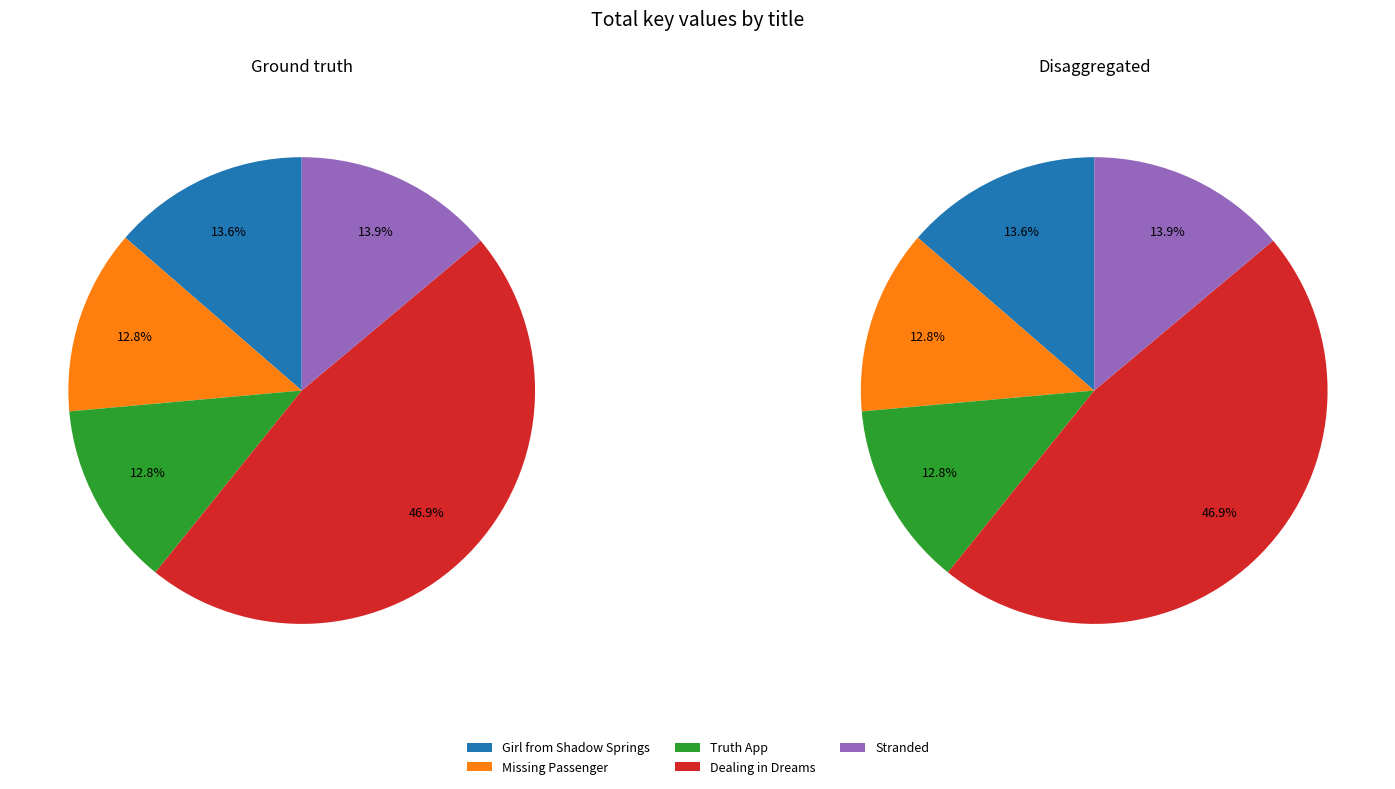

To the nearest percent, what is the difference between the Truth App and Stranded slice percentages?

1%